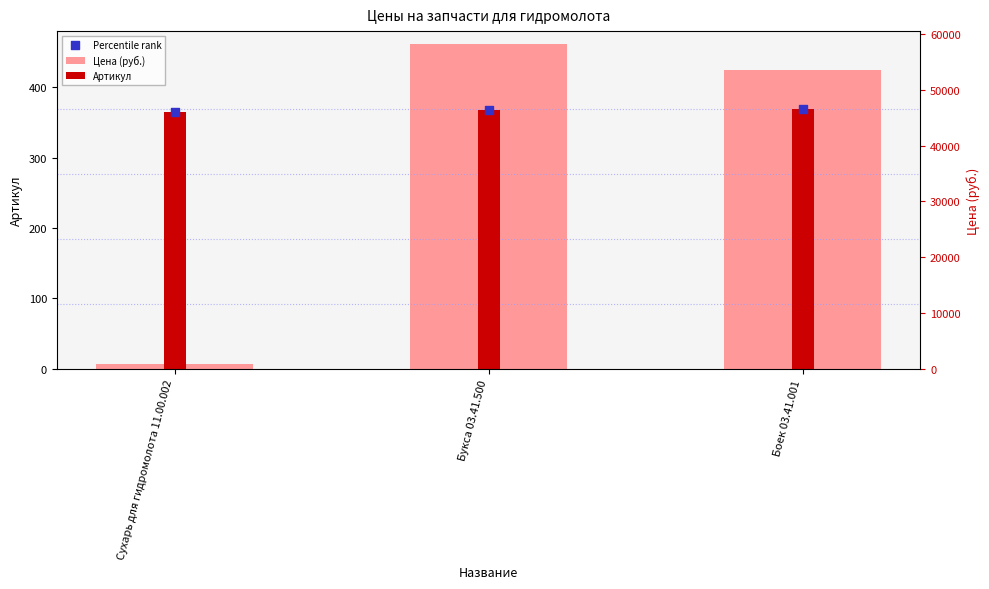

Which series has the widest spread of Y values?

Цена (руб.)